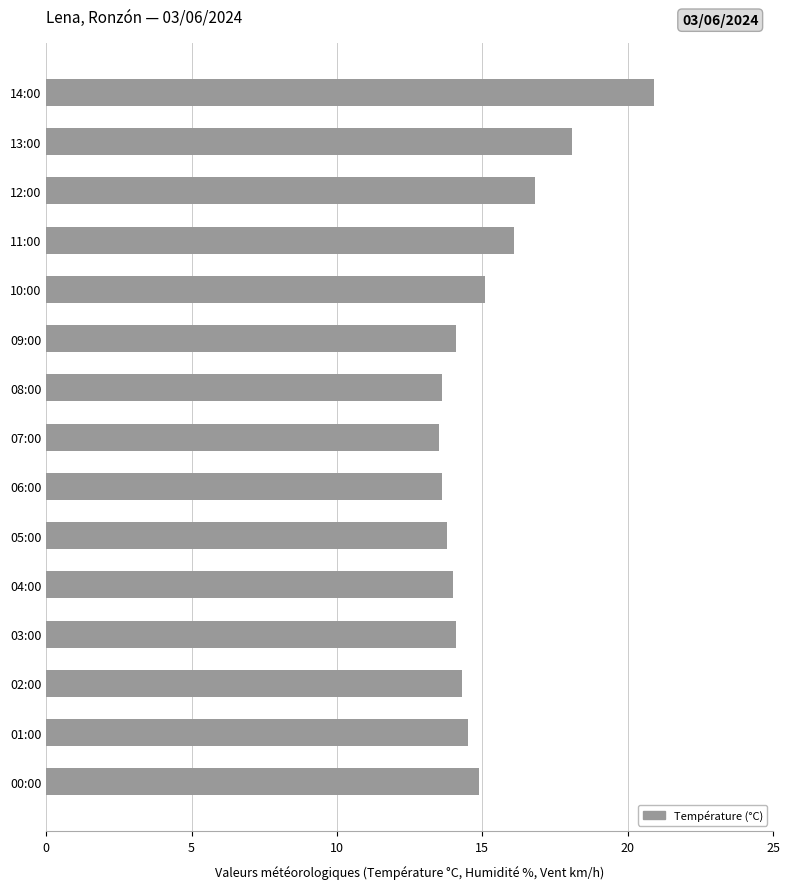

Which has a higher value, 12:00 or 07:00?

12:00